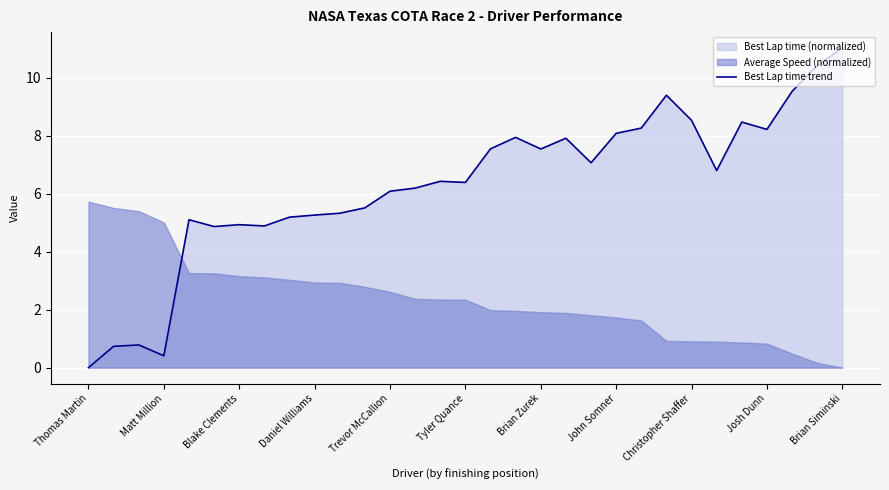

Approximately how many times larger is the value at Brian Siminski compared to Trevor McCallion?

1.8